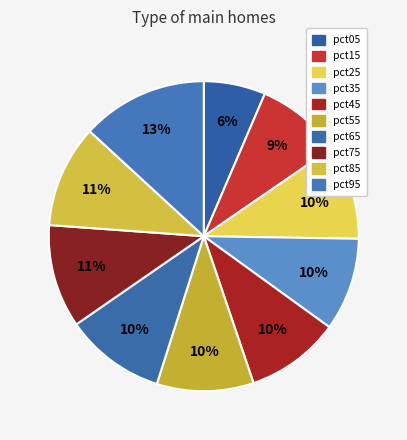

Is there any slice that represents more than half of the pie?

No